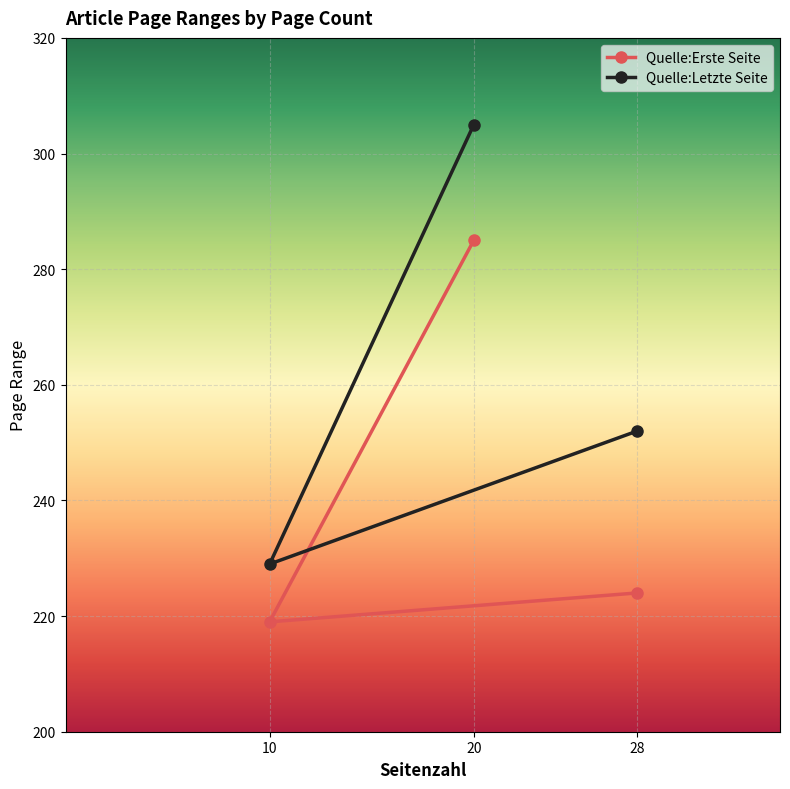

Where does the Quelle:Letzte Seite series first go above 252?

20